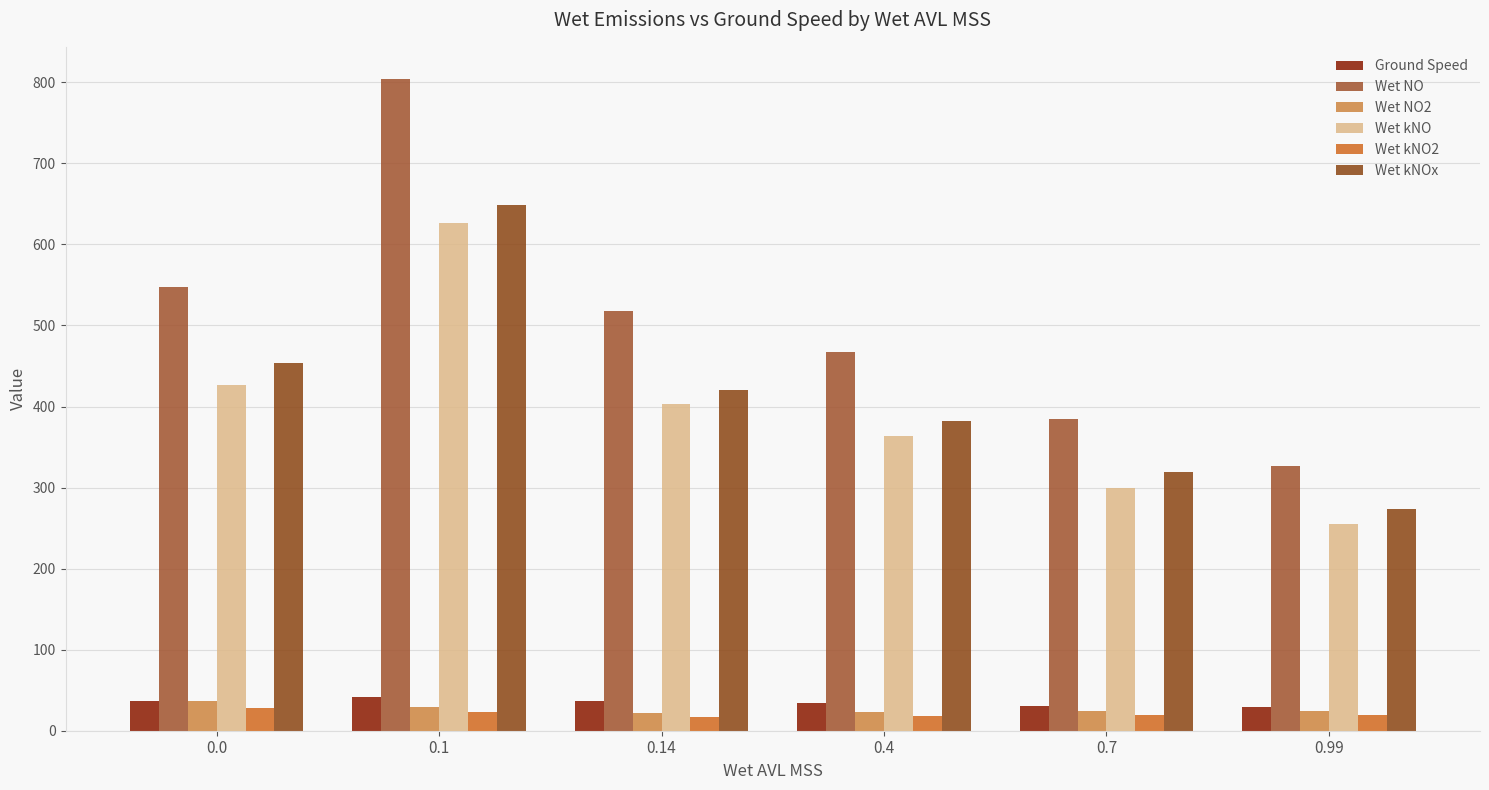

How many groups of bars are there?

6